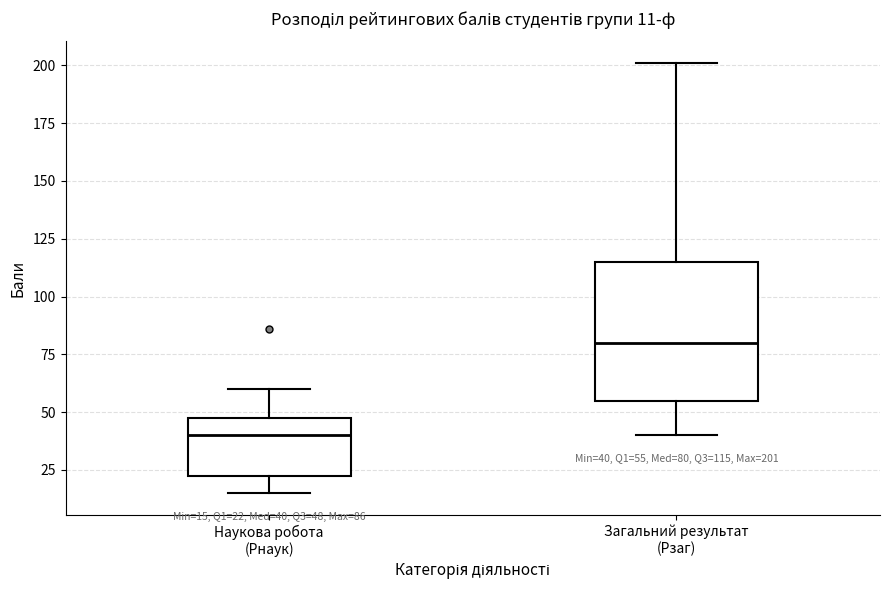

Comparing the boxes themselves (not the whiskers), which one is the tallest?

Загальний результат (Рзаг)